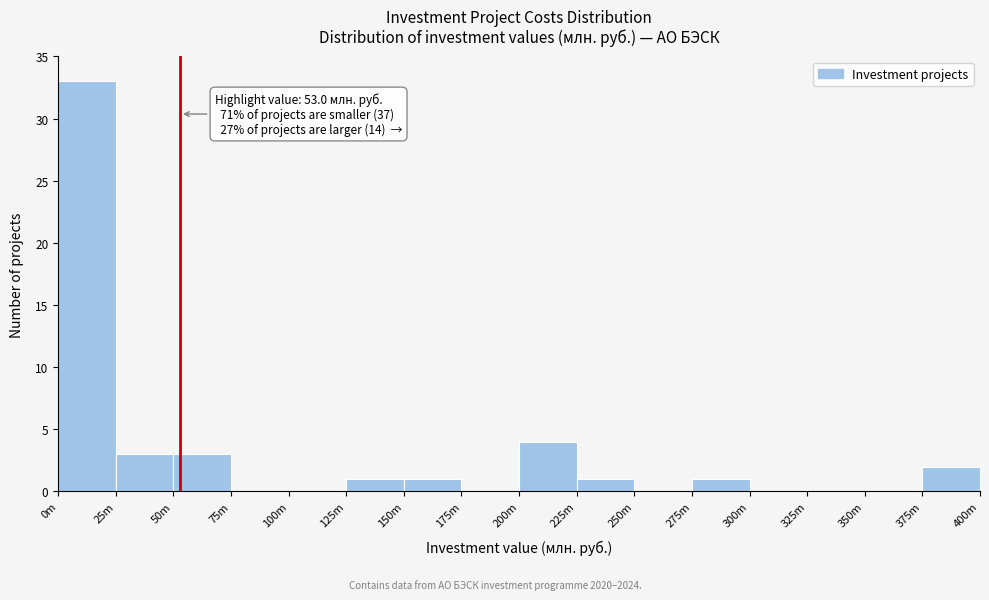

Reading right to left, what are all the values shown in this chart?

375m=2	350m=0	325m=0	300m=0	275m=1	250m=0	225m=1	200m=4	175m=0	150m=1	125m=1	100m=0	75m=0	50m=3	25m=3	0m=33